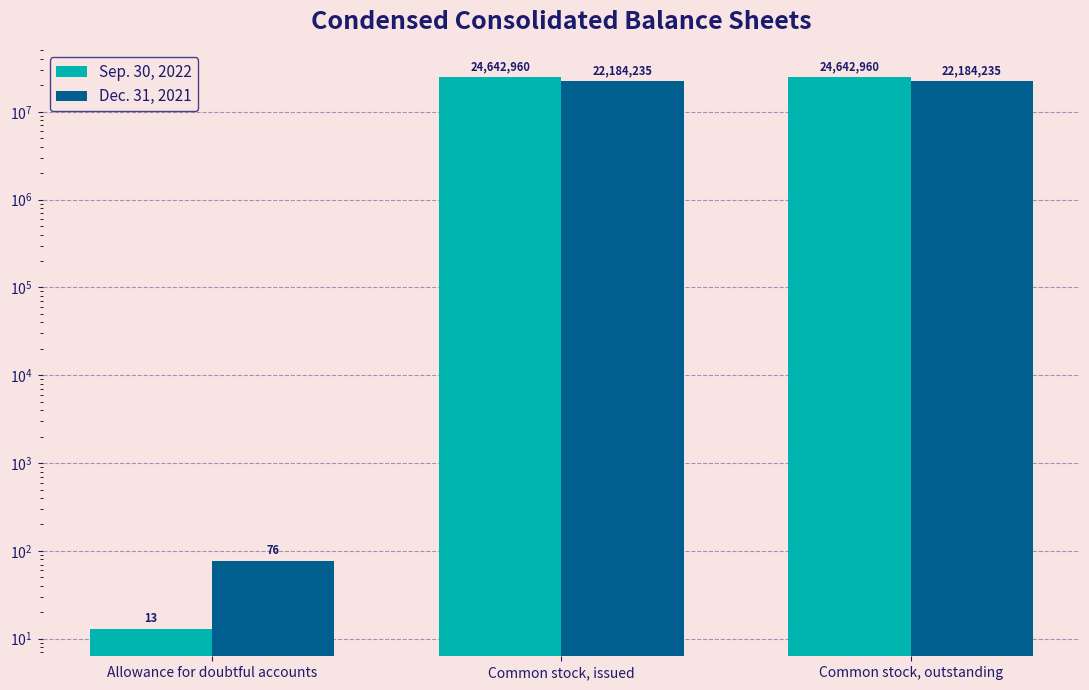

Reading left to right, extract all data points from this chart.

Sep. 30, 2022: Allowance for doubtful accounts=13	Common stock, issued=24642960	Common stock, outstanding=24642960
Dec. 31, 2021: Allowance for doubtful accounts=76	Common stock, issued=22184235	Common stock, outstanding=22184235